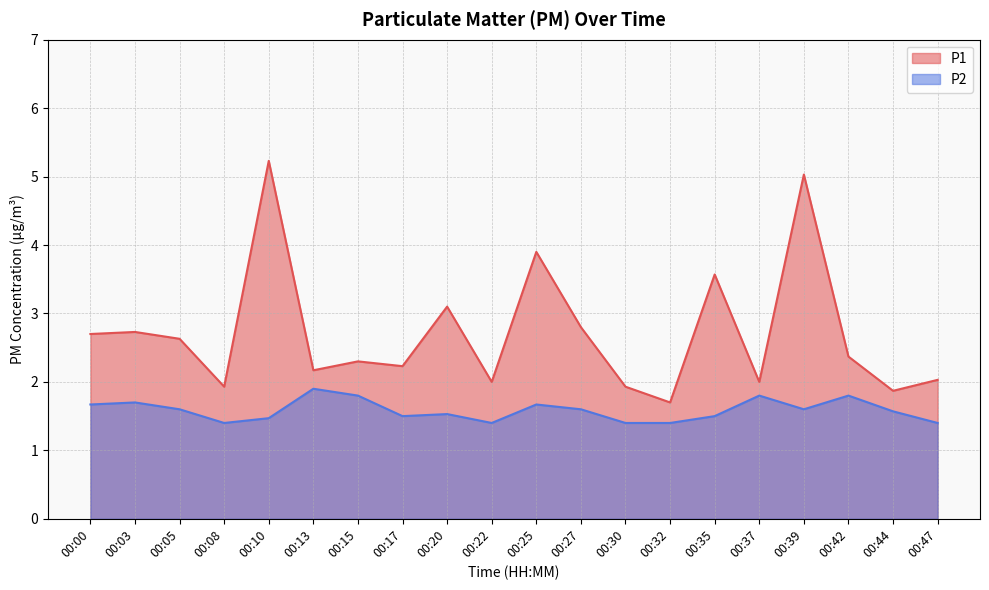

Does the chart have visible grid lines?

Yes